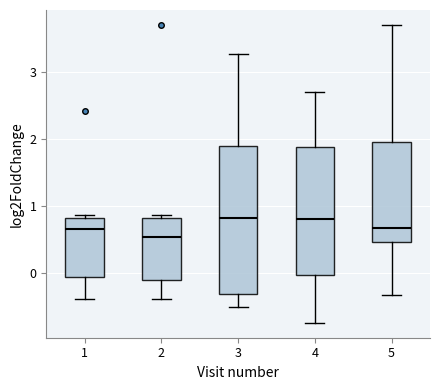

Where is the lower edge of the box at x = 2 on the y-axis? The values are not printed on the chart, so give them approximately, as read against the axis.

-0.1